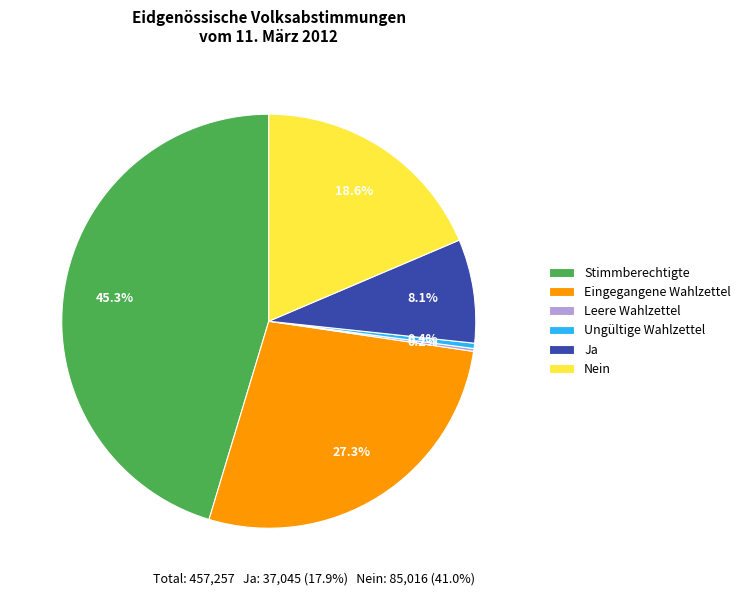

Approximately how many times larger is the value at Nein compared to Eingegangene Wahlzettel?

0.7